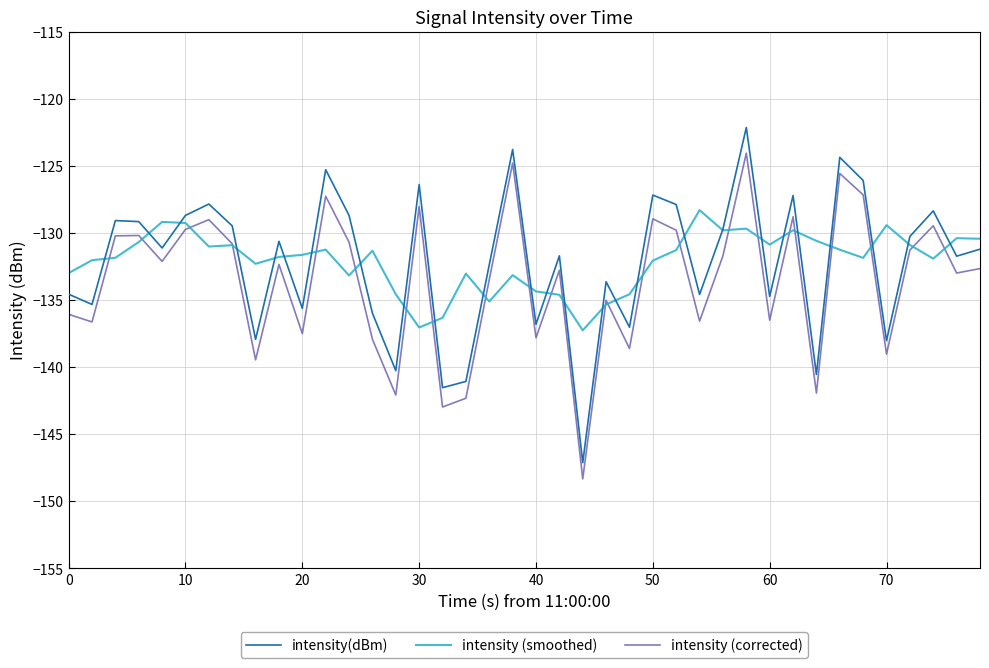

What is the sum of all intensity (smoothed) values?

-5283.3